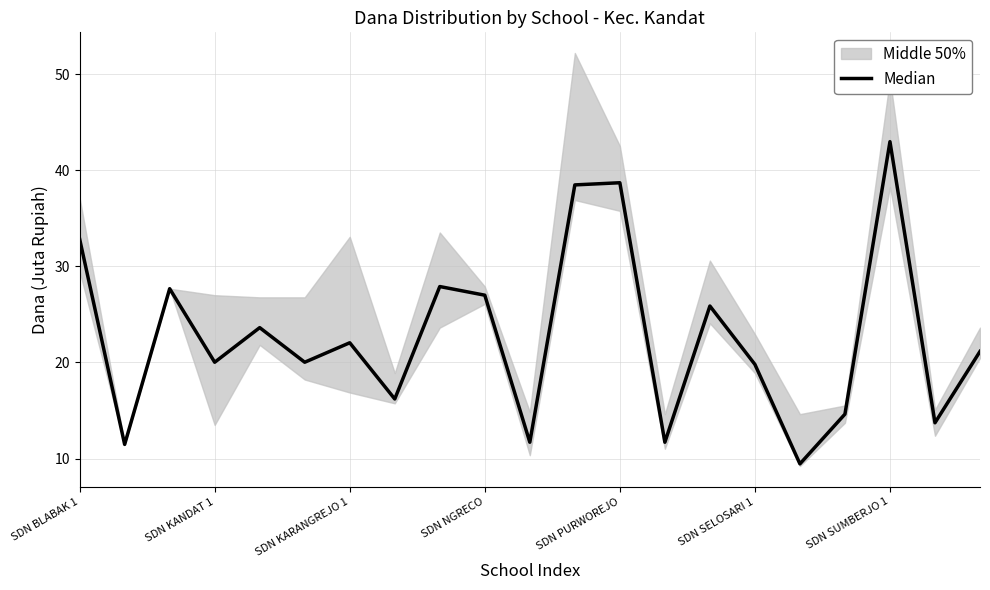

Where is the data nearest to the value 26?

14